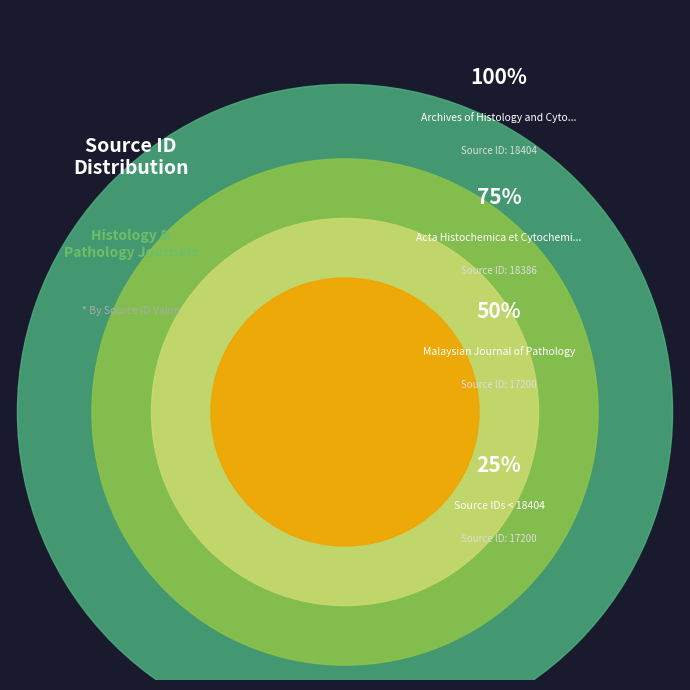

Rank the categories by value from lowest to highest.

Malaysian Journal of Pathology, Acta Histochemica et Cytochemica, Archives of Histology and Cytology